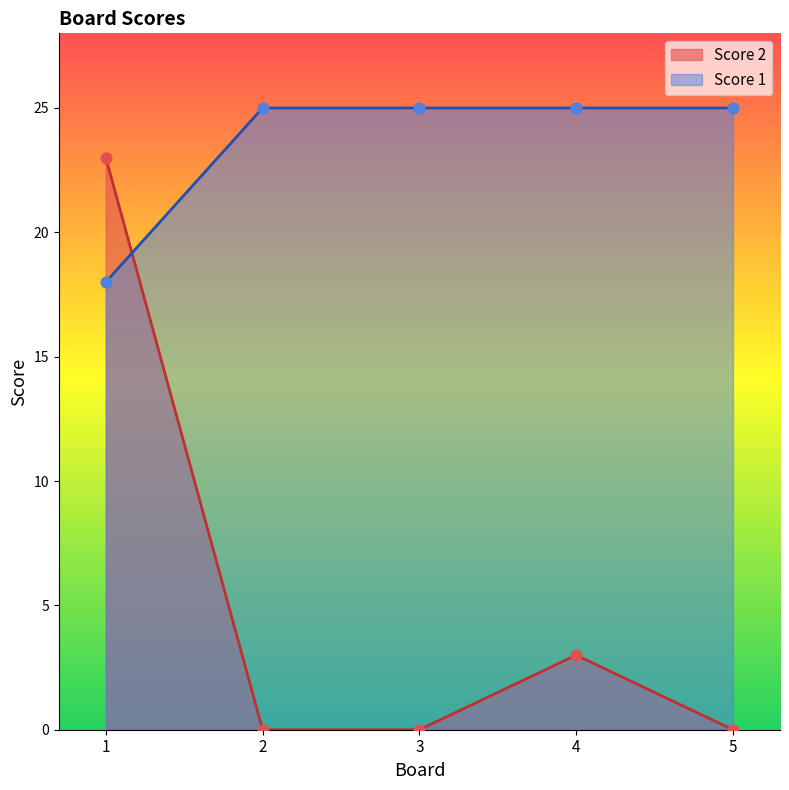

Is the value of Score 2 at 5 greater than the value of Score 1 at 4?

No